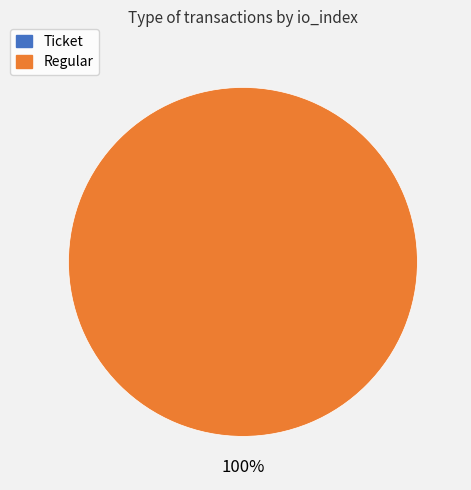

True or false: Ticket accounts for 0% of the total.

True